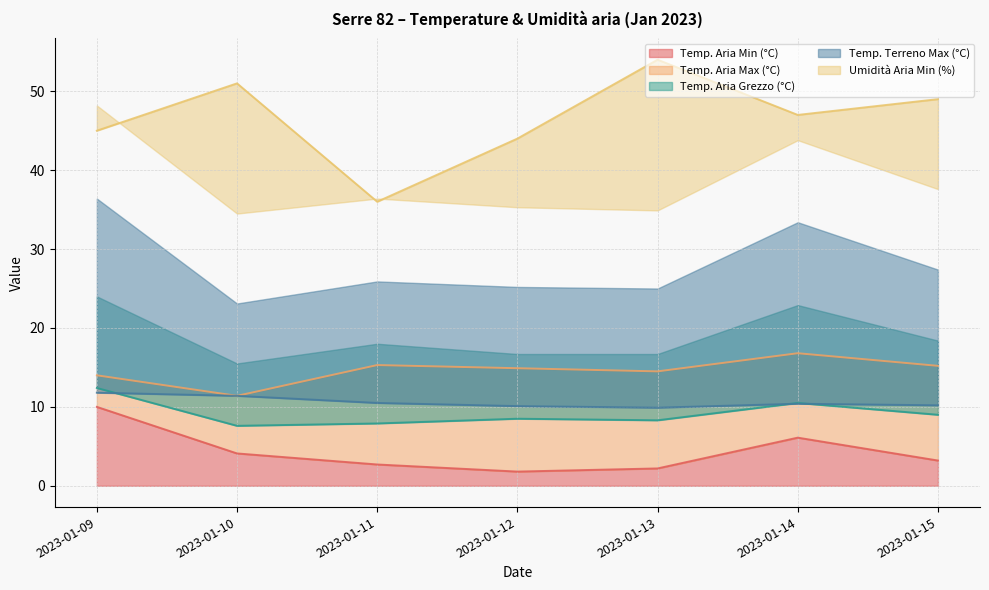

At which category does Temp. Aria Grezzo (°C) reach its first local peak?

2023-01-12